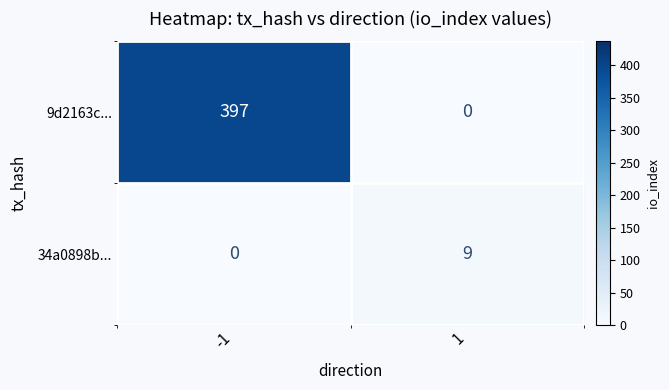

Count the number of data series in this chart.

2